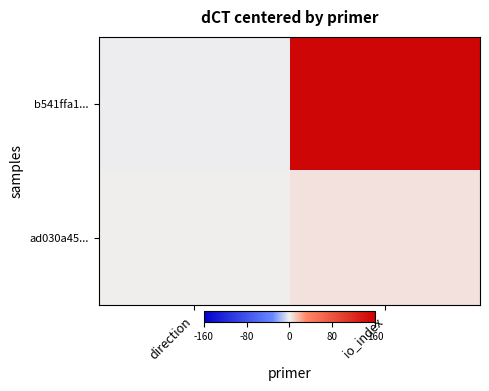

Rank the series by their maximum value, from lowest to highest.

ad030a45..., b541ffa1...